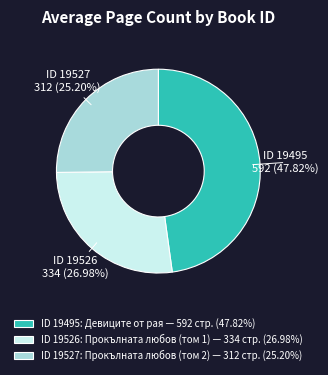

Rank the categories by value from highest to lowest.

ID 19495: Девиците от рая — 592 стр. (47.82%), ID 19526: Прокълната любов (том 1) — 334 стр. (26.98%), ID 19527: Прокълната любов (том 2) — 312 стр. (25.20%)